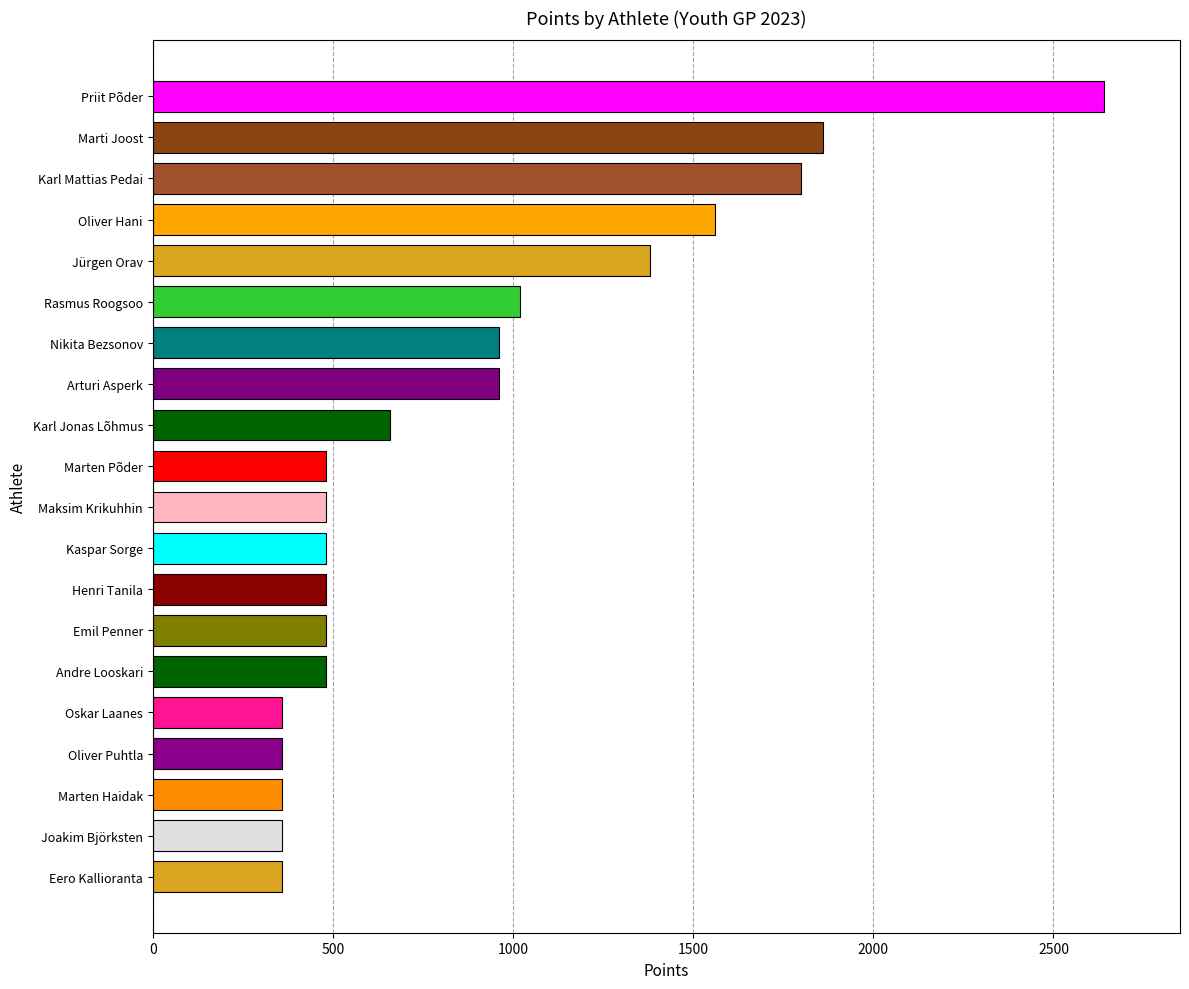

What is the change in value from Jürgen Orav to Joakim Björksten?

-1020